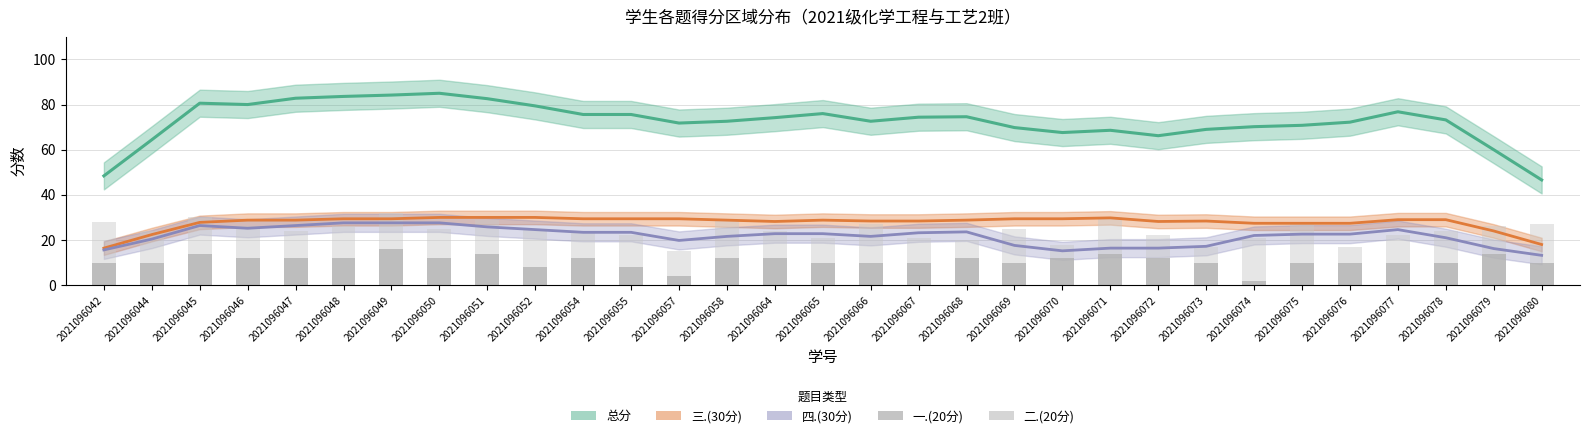

What is the maximum value for 二.(20分)?

32